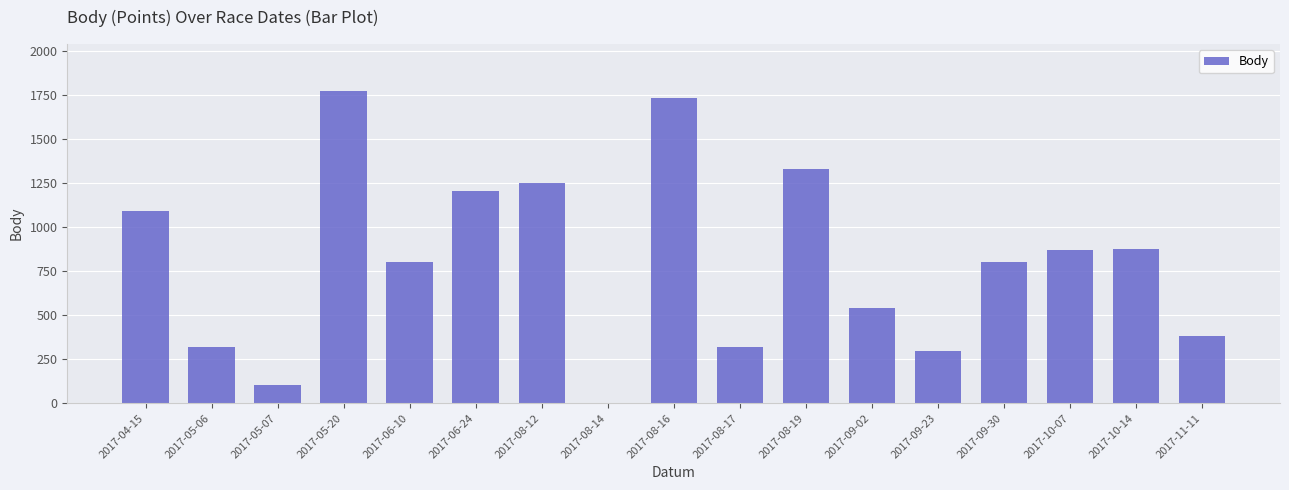

The value at 2017-08-19 is 286. True or false?

False